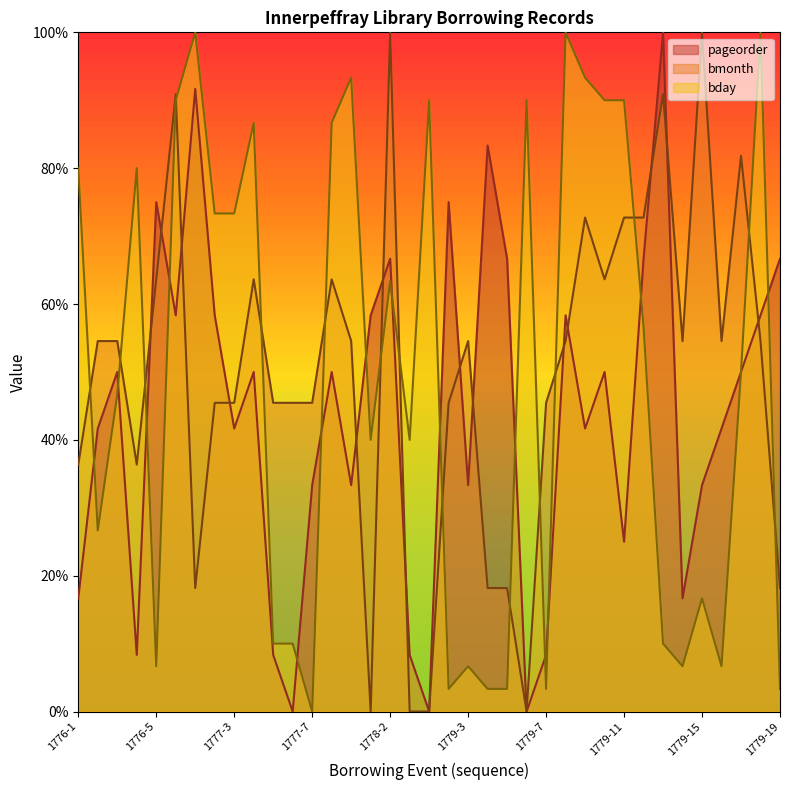

Does the chart display data point markers on the line(s)?

No